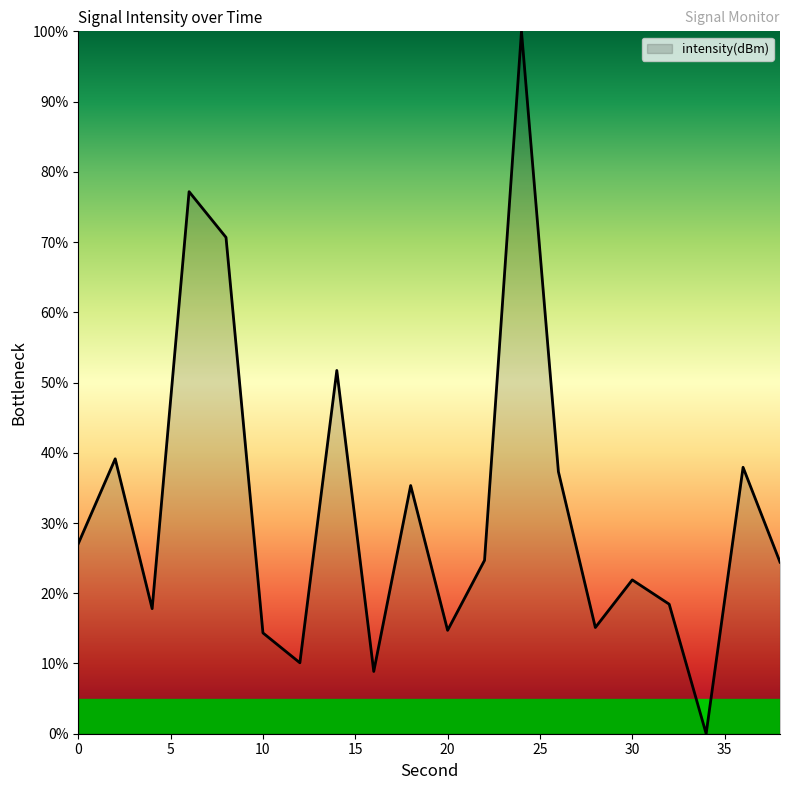

What is the greatest value displayed?

100.0